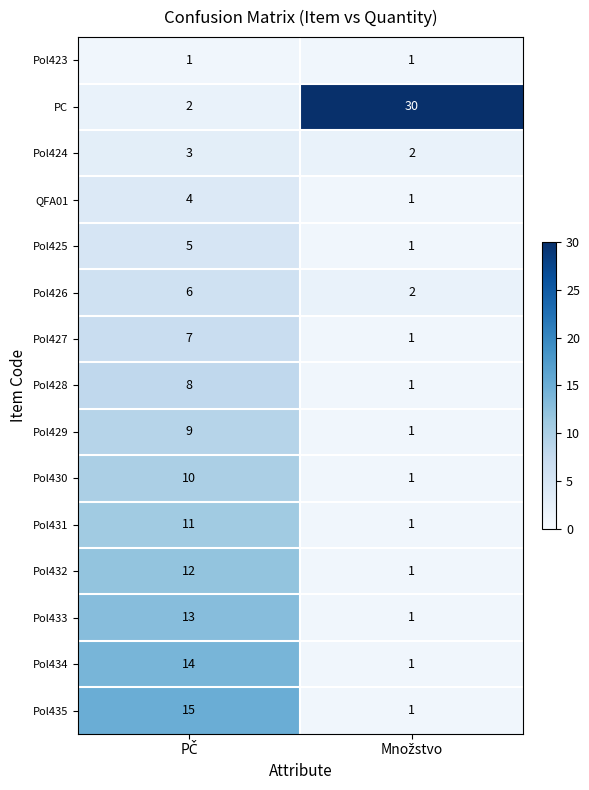

Which series has the widest spread of values?

PC